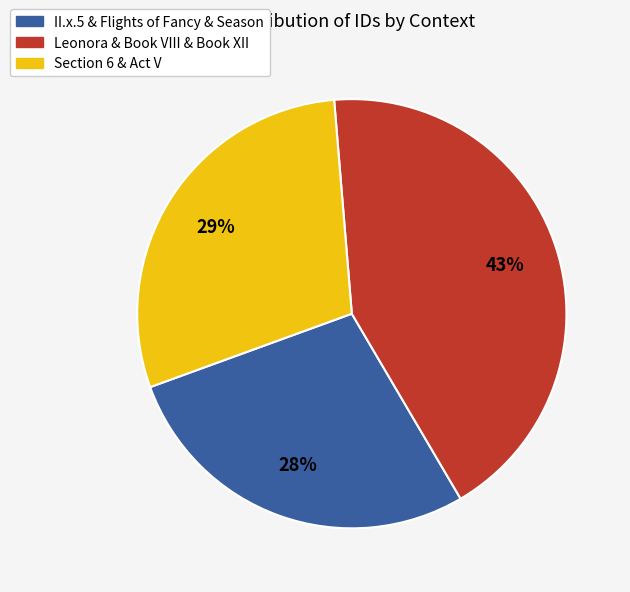

To the nearest percent, what is the difference between the largest and smallest slice percentages?

15%